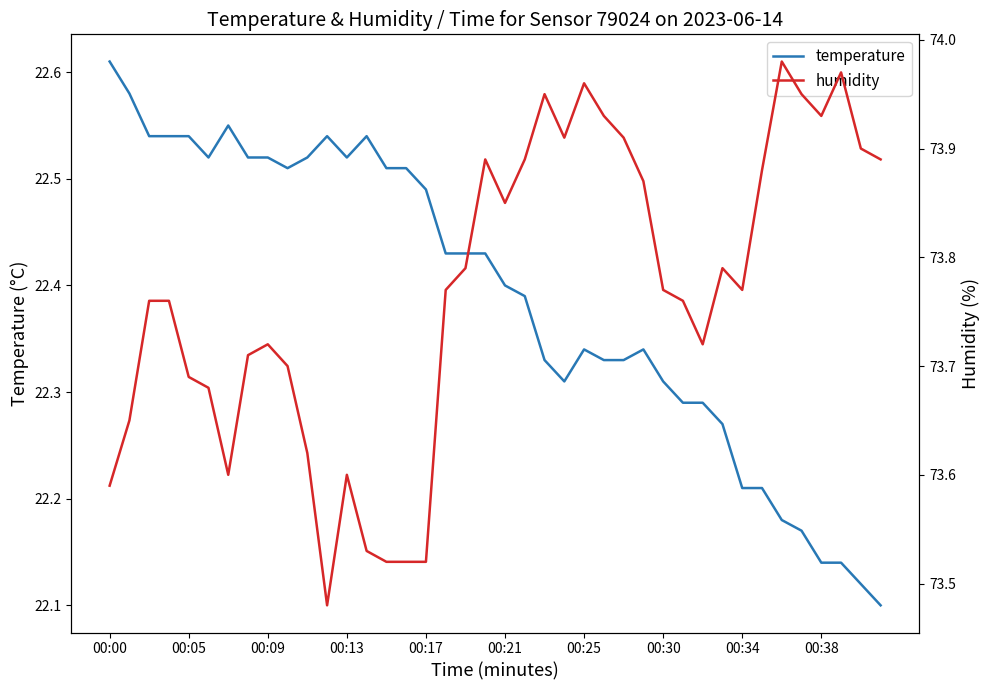

What is the difference between the second highest and minimum values in the temperature series?

0.5